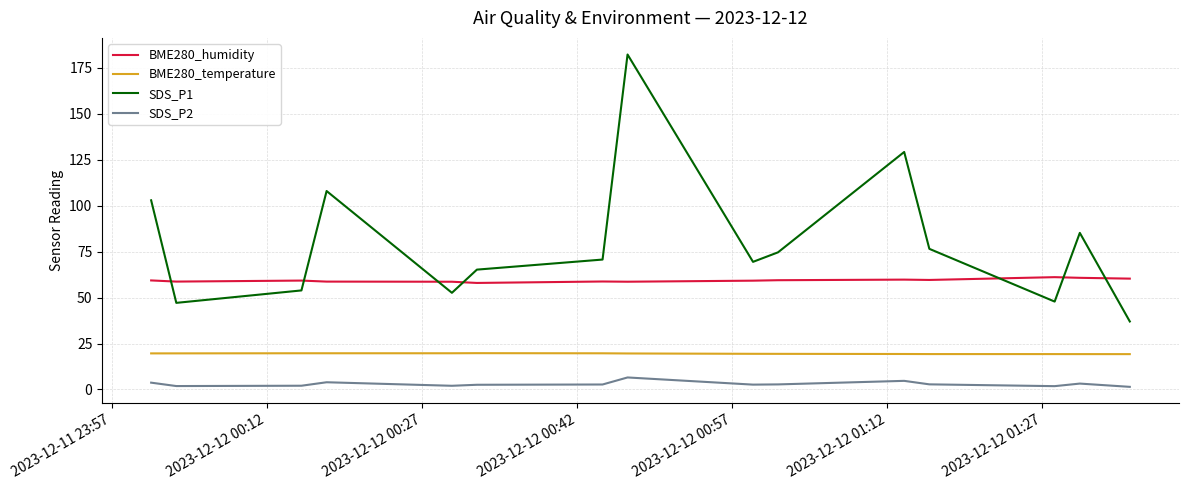

True or false: BME280_humidity and SDS_P2 cross at least once.

False